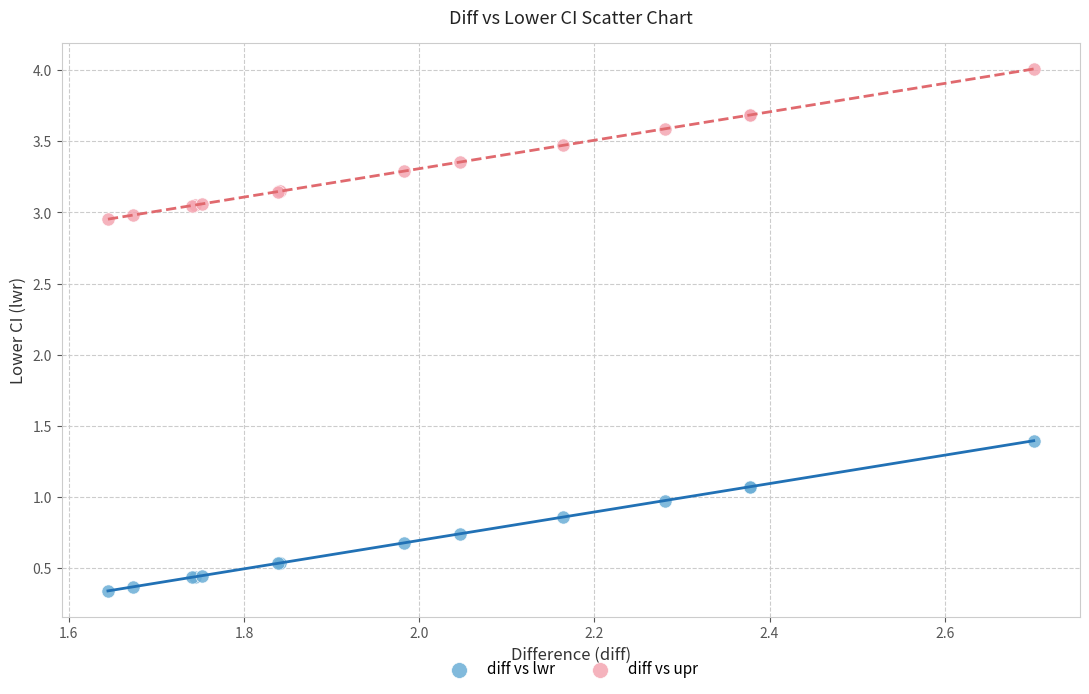

Across all series, what Y value is closest to 2?

1.4